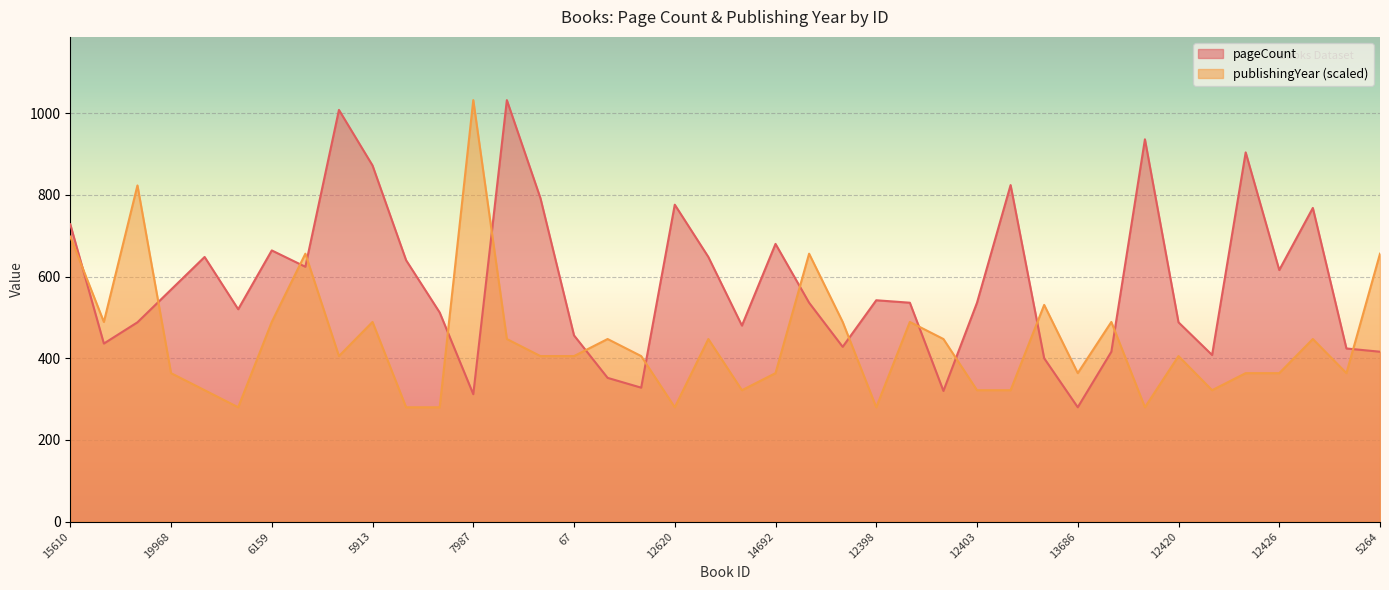

Reading left to right, list all the values displayed in this chart.

pageCount: 728.0	436.0	488.0	568.0	648.0	520.0	664.0	624.0	1008.0	872.0	640.0	512.0	312.0	1032.0	792.0	456.0	352.0	328.0	776.0	648.0	480.0	680.0	536.0	428.0	542.0	536.0	320.0	536.0	824.0	400.0	280.0	416.0	936.0	488.0	408.0	904.0	616.0	768.0	424.0	416.0
publishingYear: 697.8	488.9	823.1	363.6	321.8	280.0	488.9	656.0	405.3	488.9	280.0	280.0	1032.0	447.1	405.3	405.3	447.1	405.3	280.0	447.1	321.8	363.6	656.0	488.9	280.0	488.9	447.1	321.8	321.8	530.7	363.6	488.9	280.0	405.3	321.8	363.6	363.6	447.1	363.6	656.0